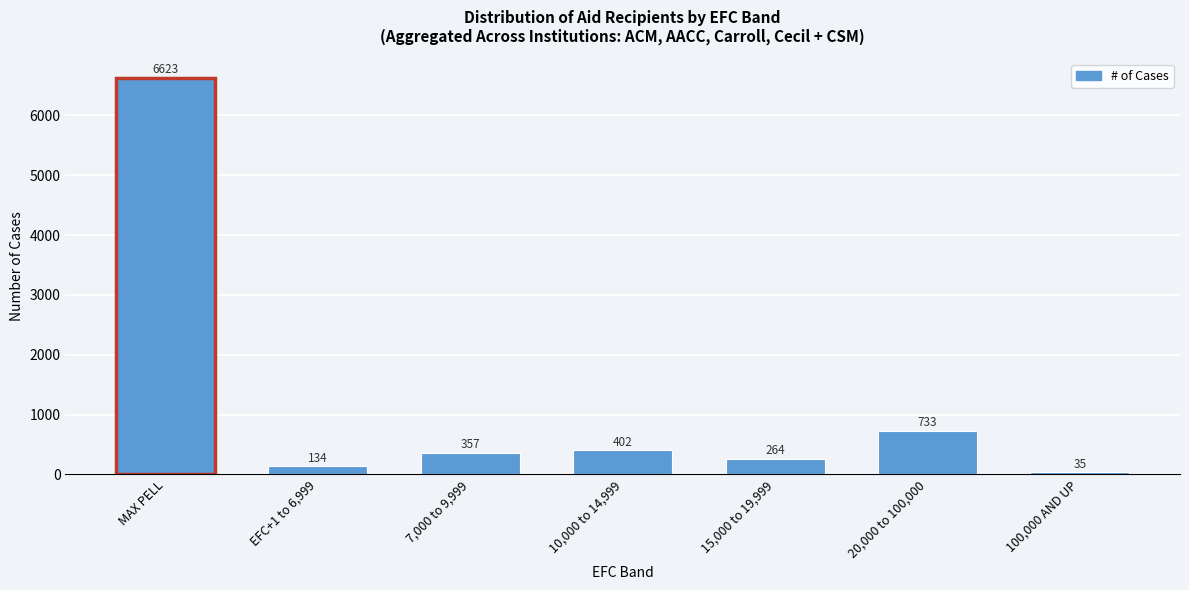

Reading left to right, what are all the values shown in this chart?

6623	134	357	402	264	733	35